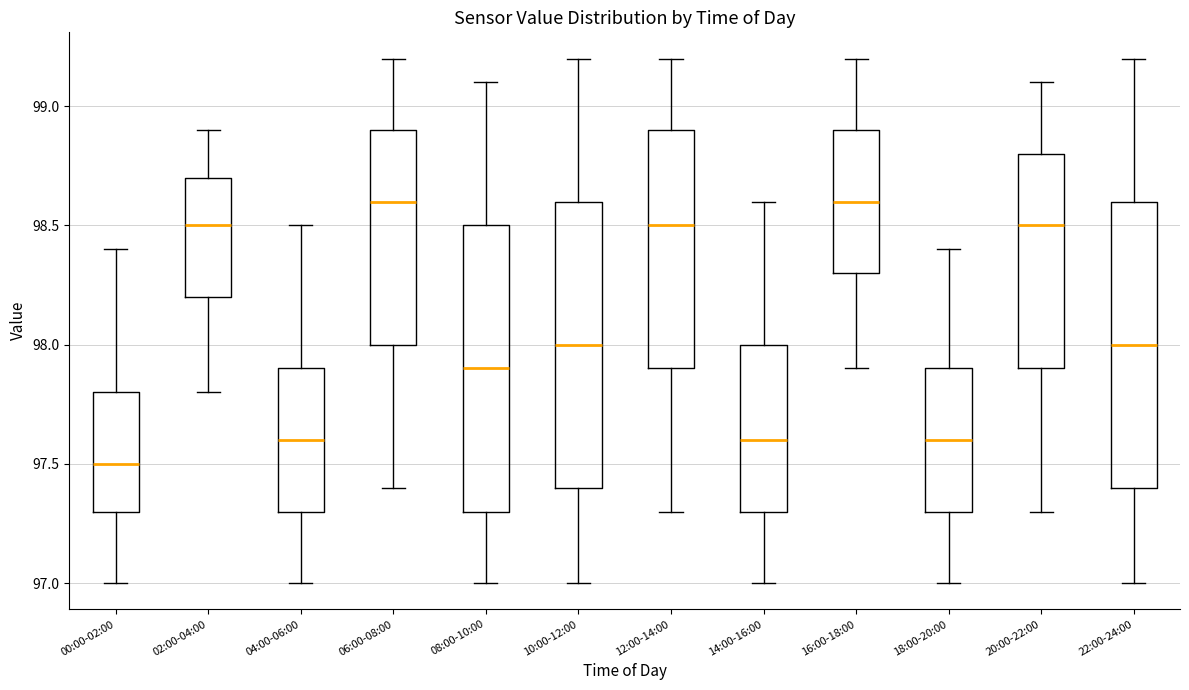

Which box's median line is the lowest?

00:00-02:00